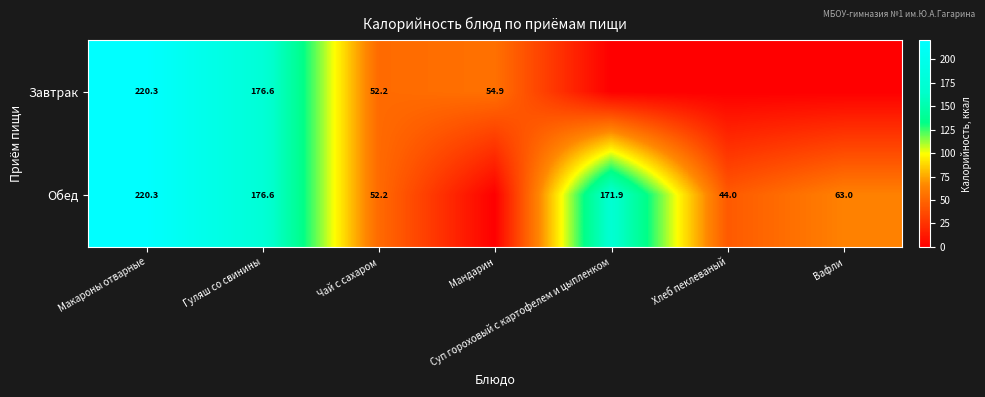

What is the difference between the Обед values at Вафли and Чай с сахаром?

10.8